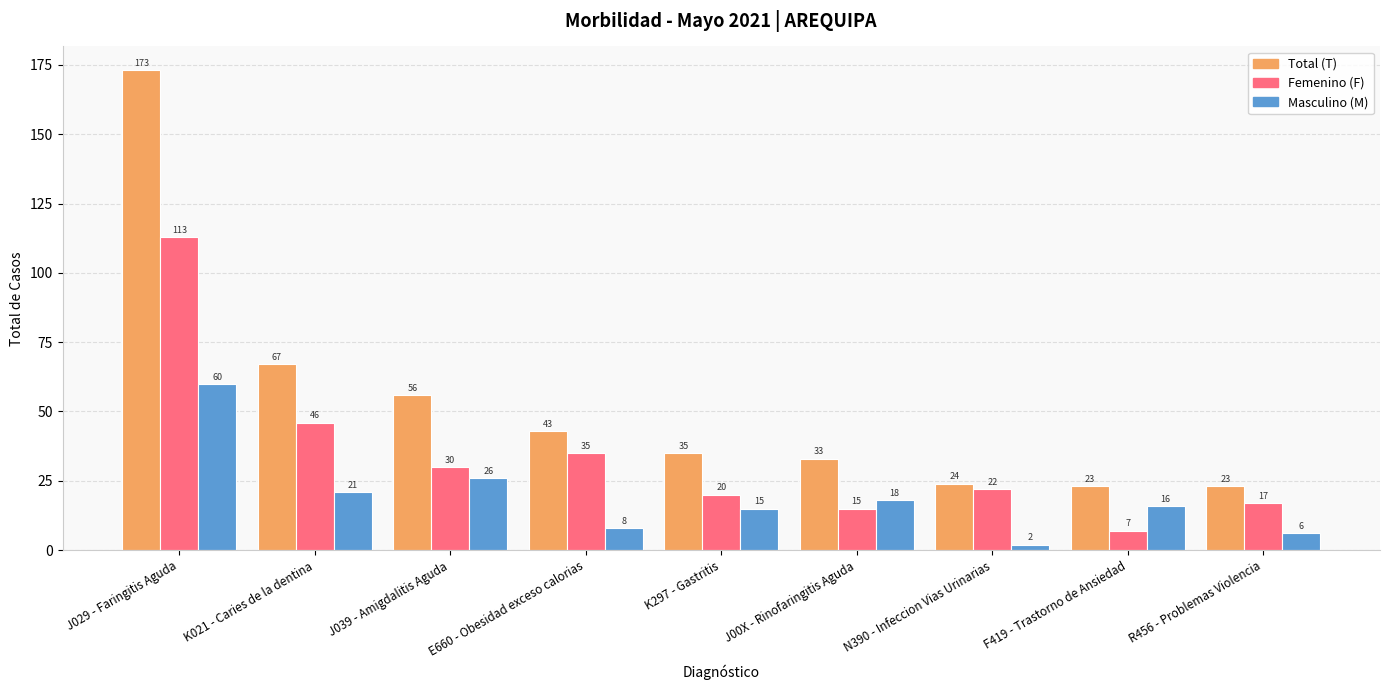

What is the value of the Total (T) bar at the 8th from the left?

23